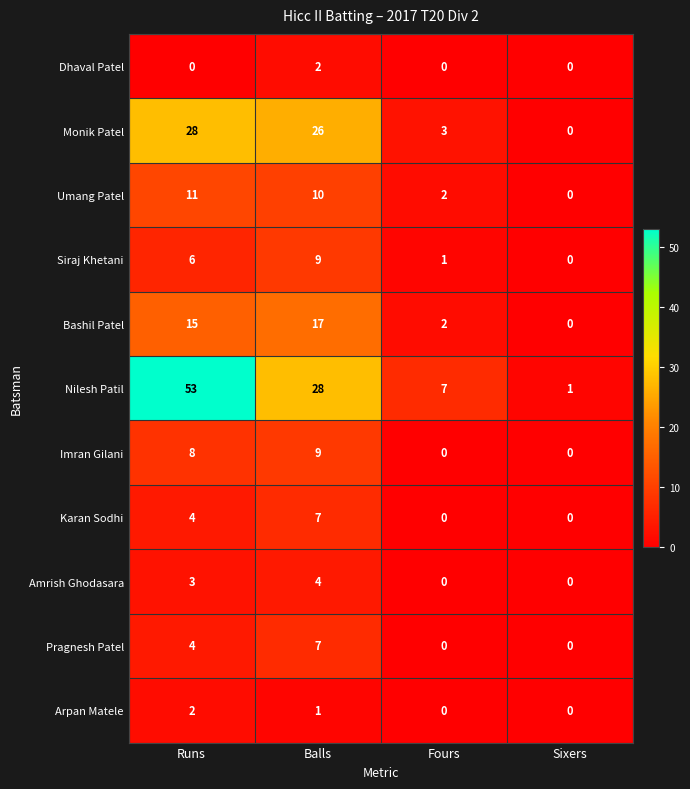

At which category is the sum across all series the highest?

Runs